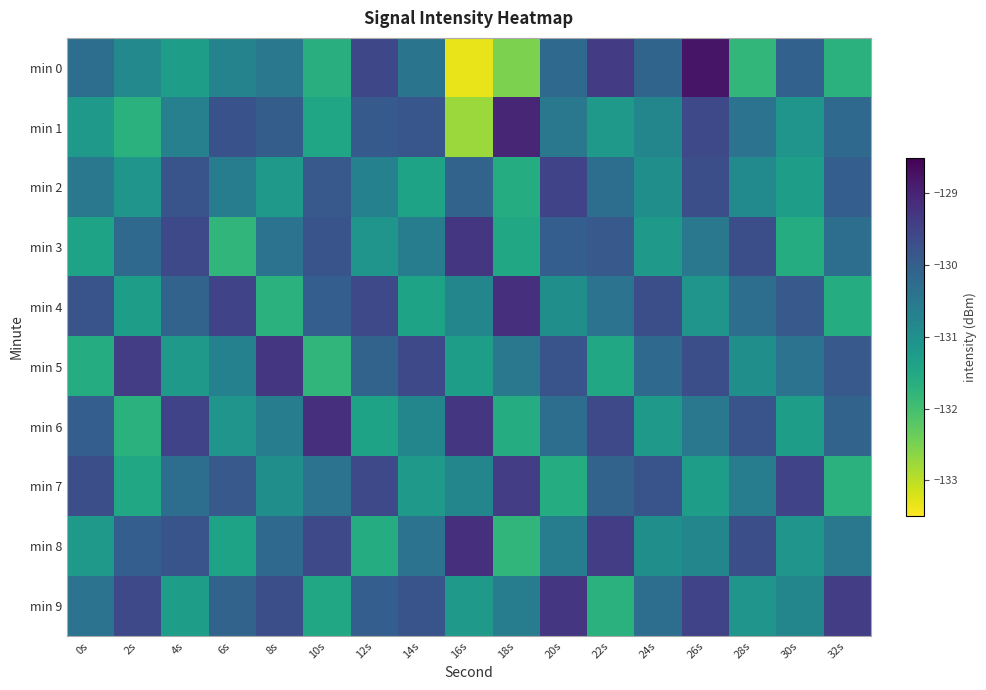

Rank the series at 18s from highest to lowest value.

min 1, min 4, min 7, min 5, min 9, min 3, min 2, min 6, min 8, min 0